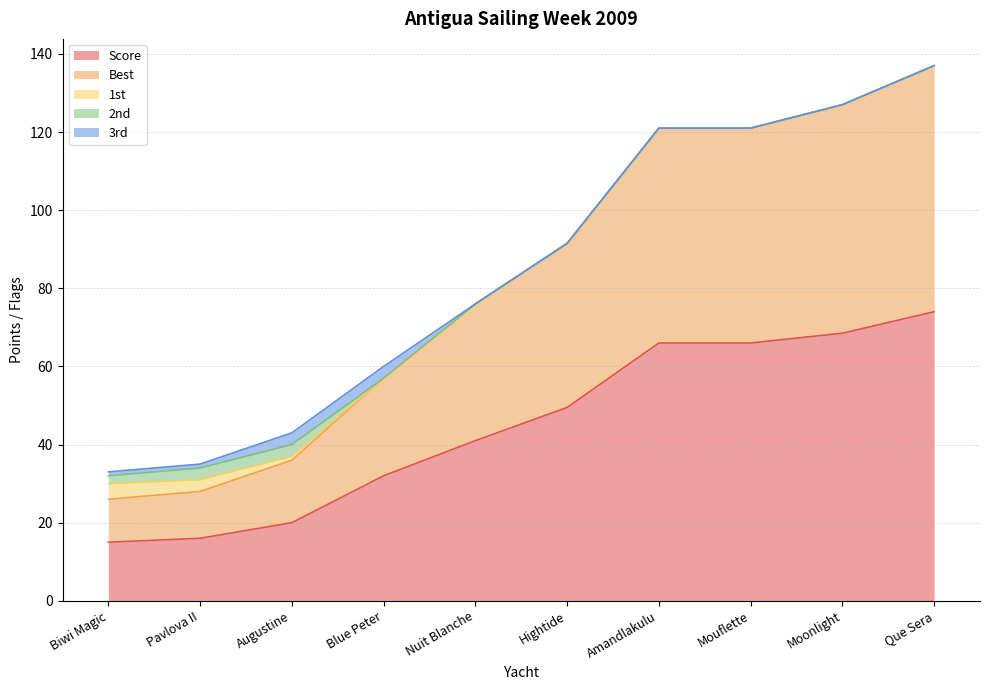

Rank the categories by 2nd value from highest to lowest.

Pavlova II, Augustine, Biwi Magic, Blue Peter, Nuit Blanche, Hightide, Amandlakulu, Mouflette, Moonlight, Que Sera